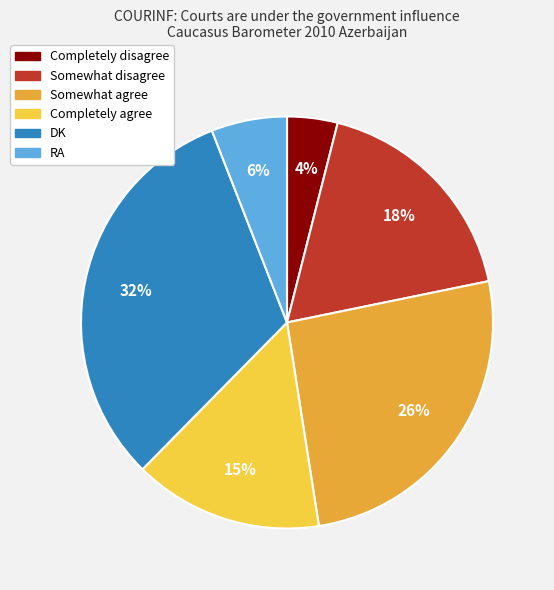

To the nearest percent, what is the difference between the largest and smallest slice percentages?

28%